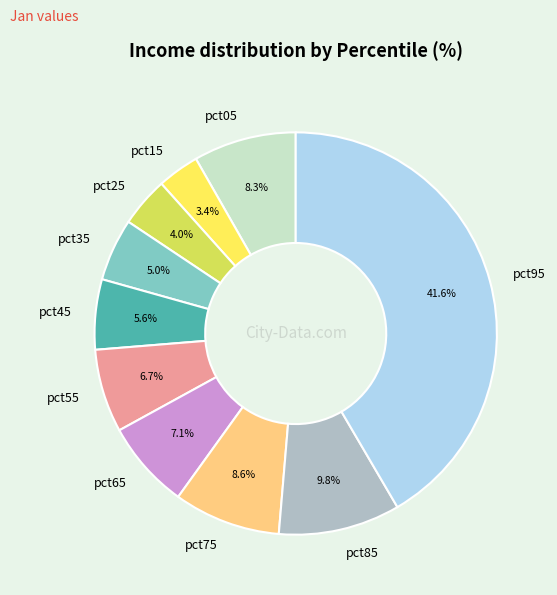

To the nearest percent, what portion does pct85 represent?

10%